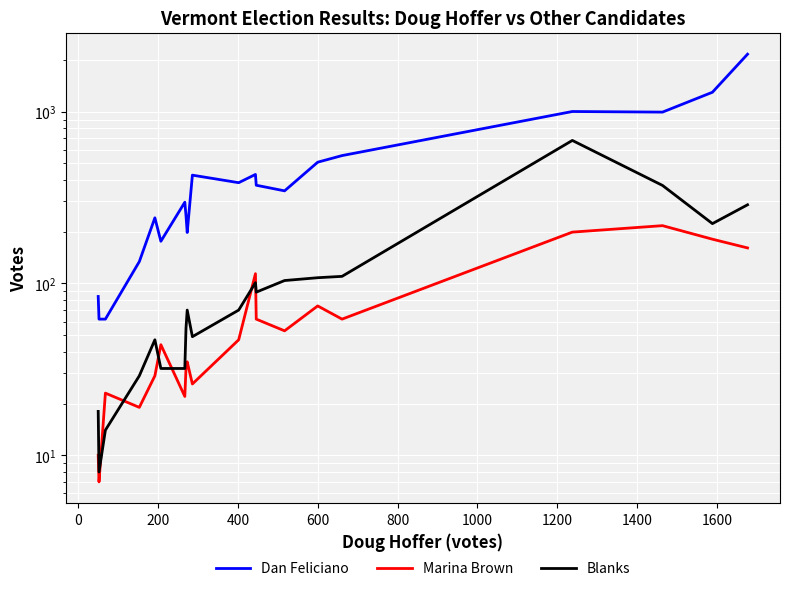

Which series has the largest range (max minus min)?

Dan Feliciano